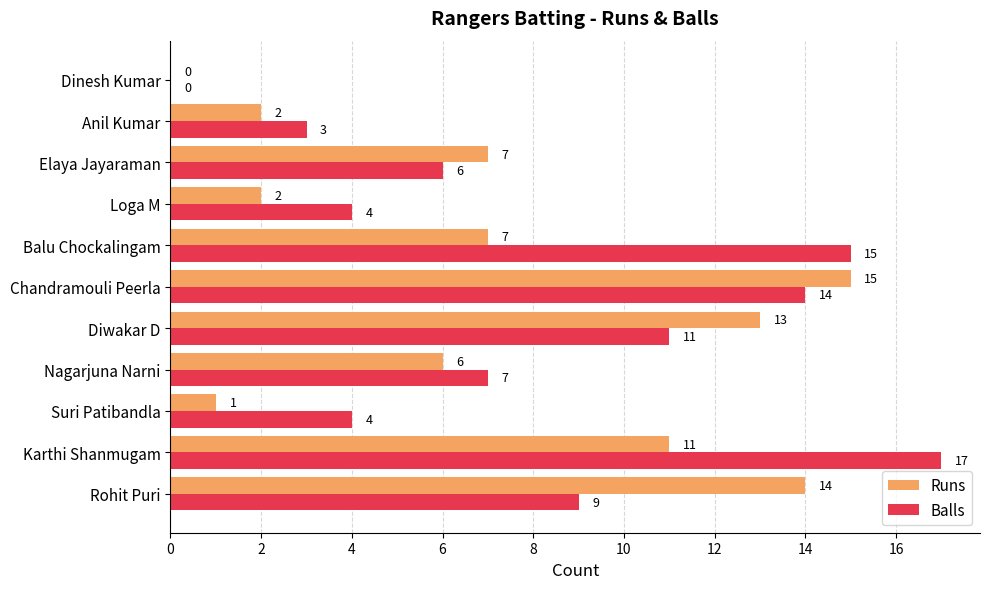

What is the sum of the Runs values at Rohit Puri and Elaya Jayaraman?

21